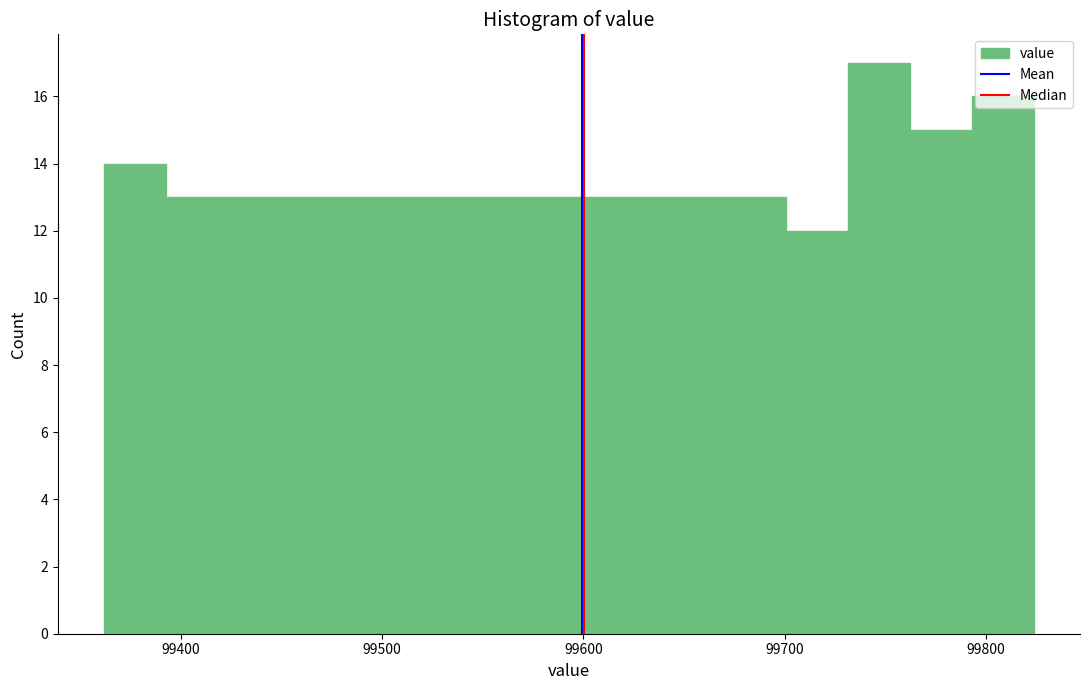

Around what value on the x-axis is the tallest bar? Give the approximate position of its centre, as read against the axis.

99750